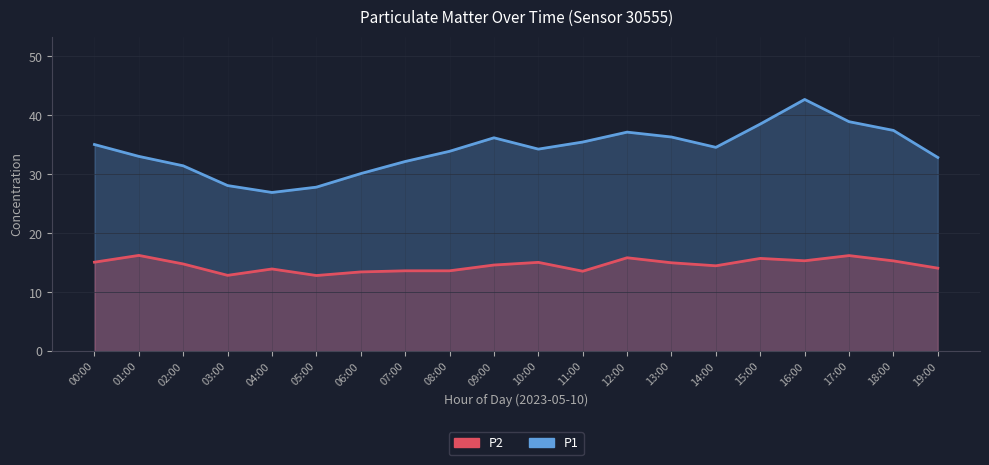

What is the smallest value displayed?

12.8